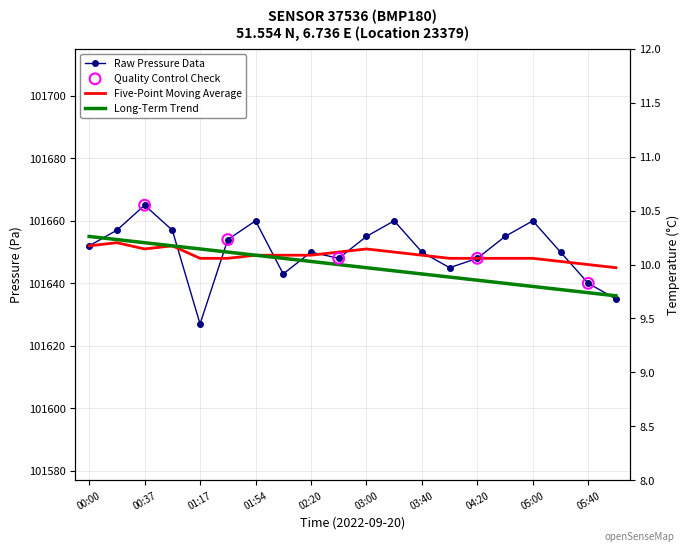

At which category is the sum across all series the highest?

00:37